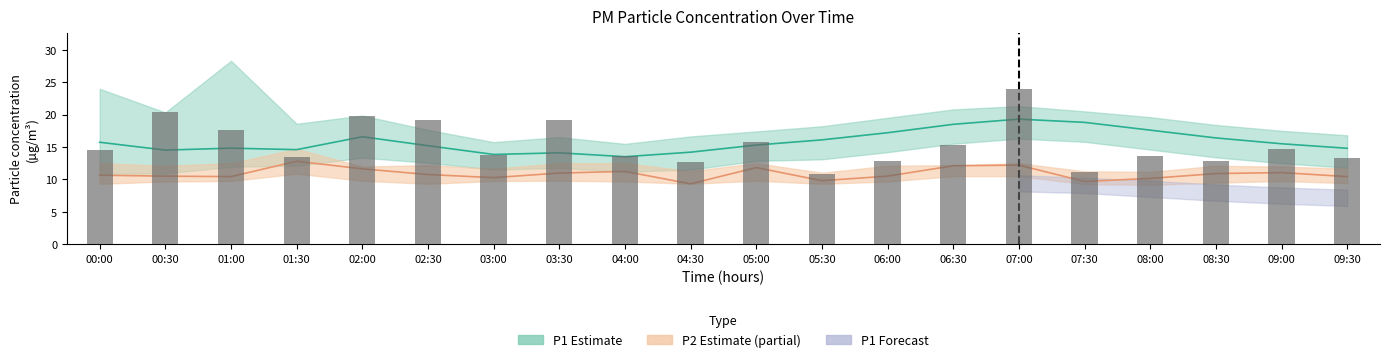

What is the sum of the values at 00:30 and 01:30?

33.8